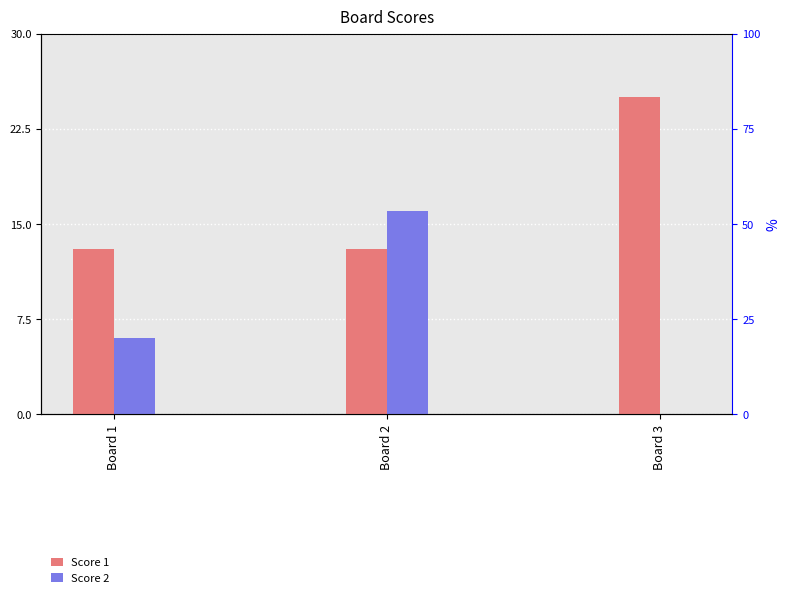

What is the difference between the highest and lowest values at Board 3?

25